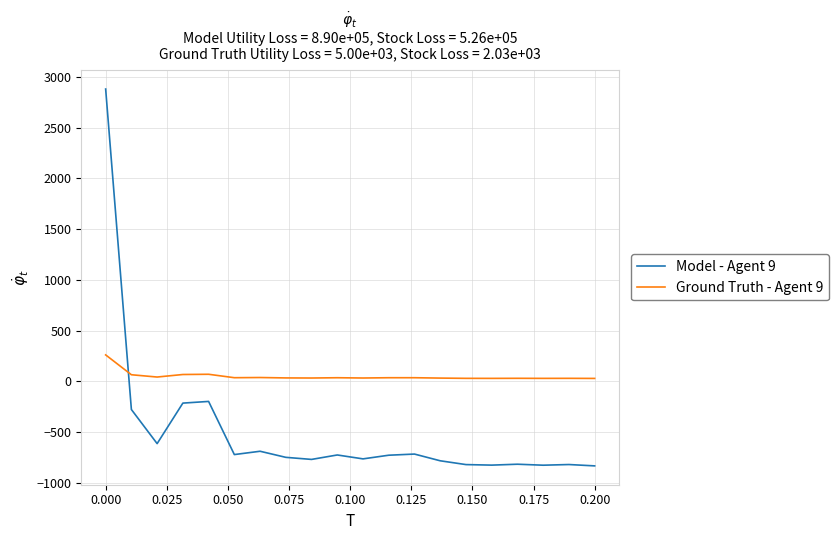

List the series in order of their overall mean, lowest first.

Model - Agent 9, Ground Truth - Agent 9